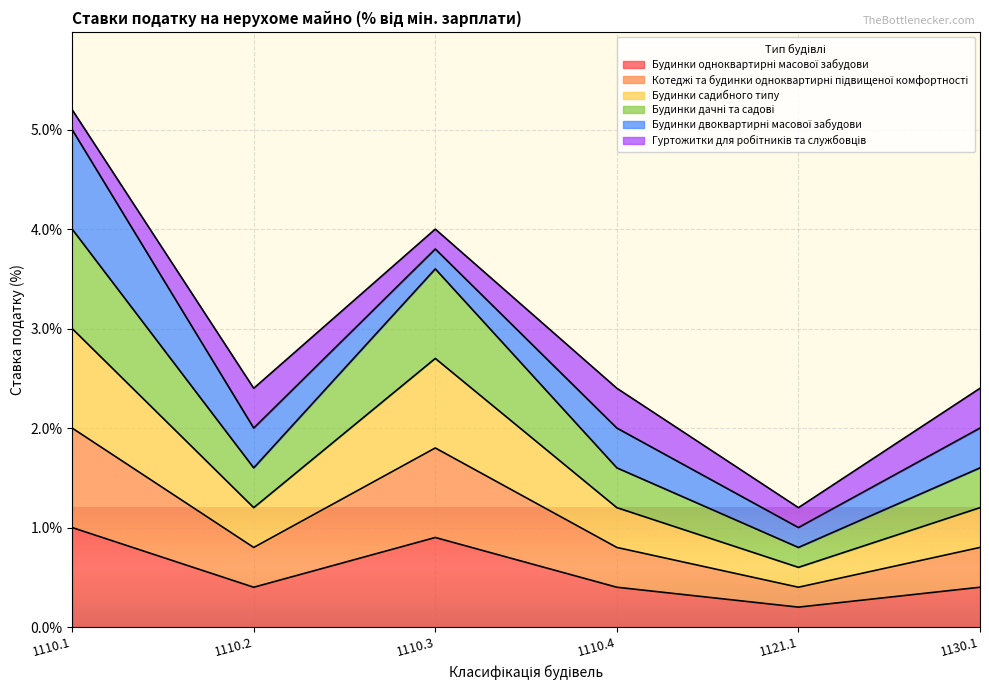

Is it true that Будинки одноквартирні масової забудови equals 0.2 at 1110.2?

False